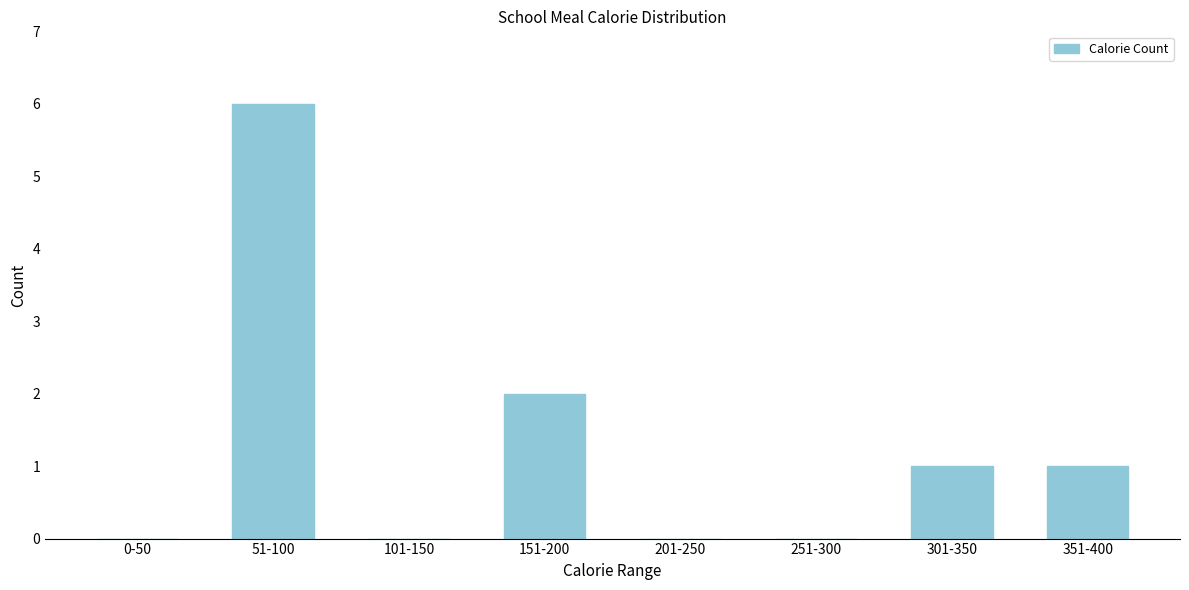

Reading left to right, what are all the values shown in this chart?

0-50=0	51-100=6	101-150=0	151-200=2	201-250=0	251-300=0	301-350=1	351-400=1